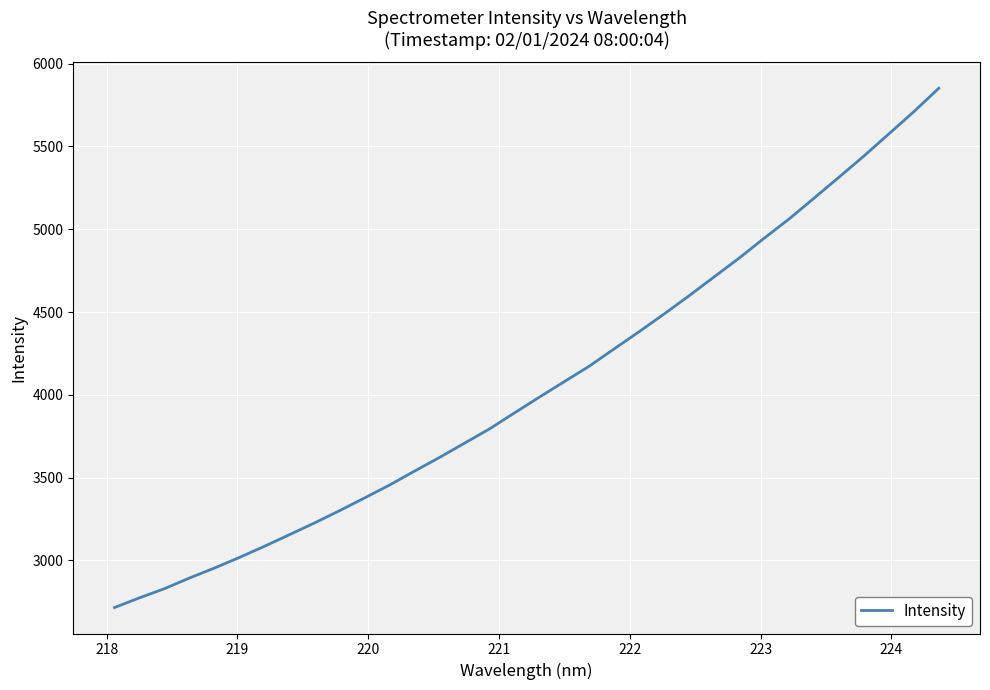

What is the smallest value displayed?

2714.5